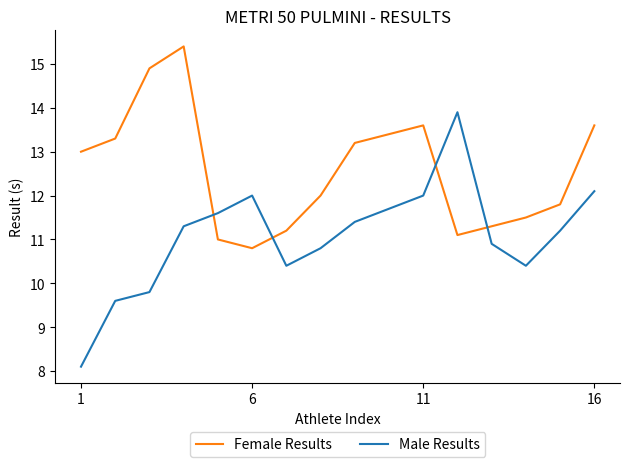

What is the lowest value of the Female Results series?

10.8